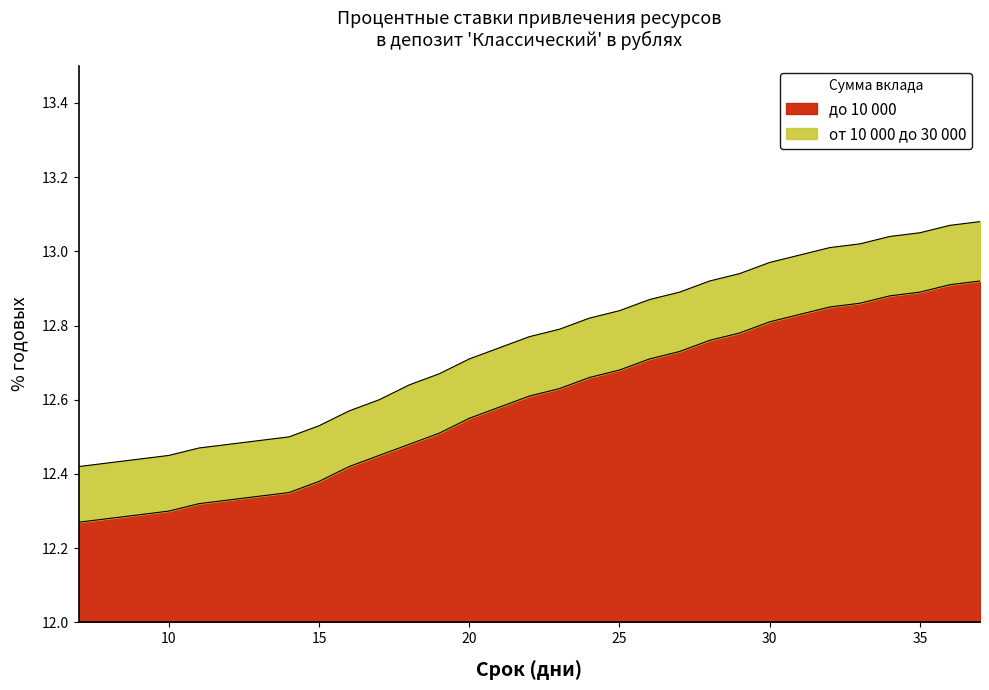

Rank the series by their maximum value, from highest to lowest.

от 10 000 до 30 000, до 10 000